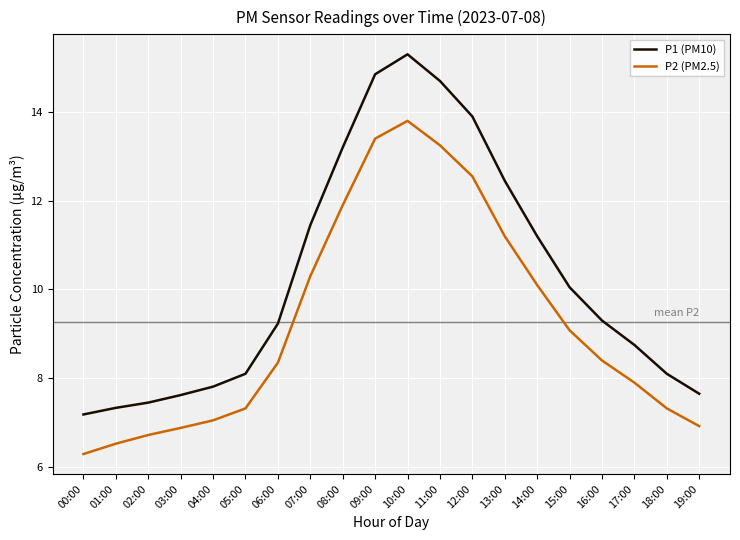

What position from the left is 19:00?

20